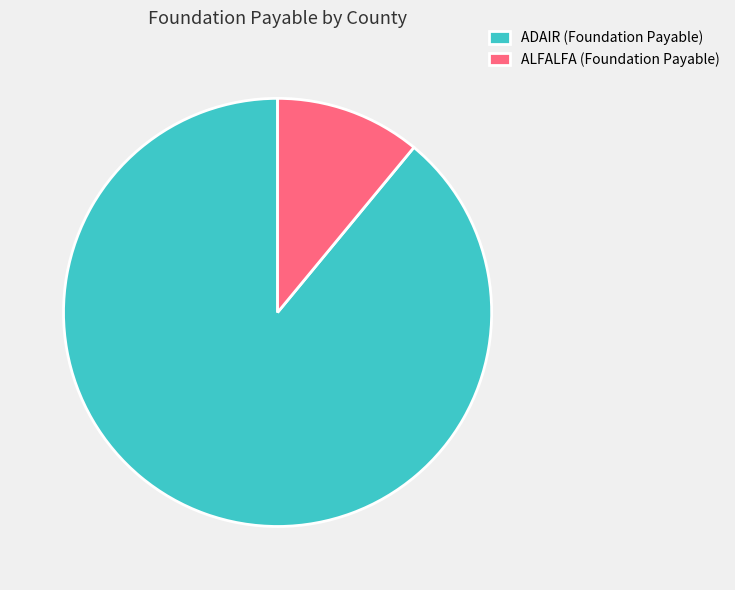

Is there any slice that represents more than half of the pie?

Yes